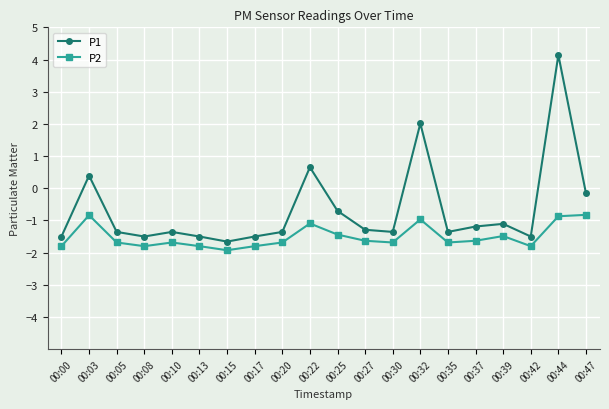

True or false: P1 has a value of -1.5 at 00:17.

True